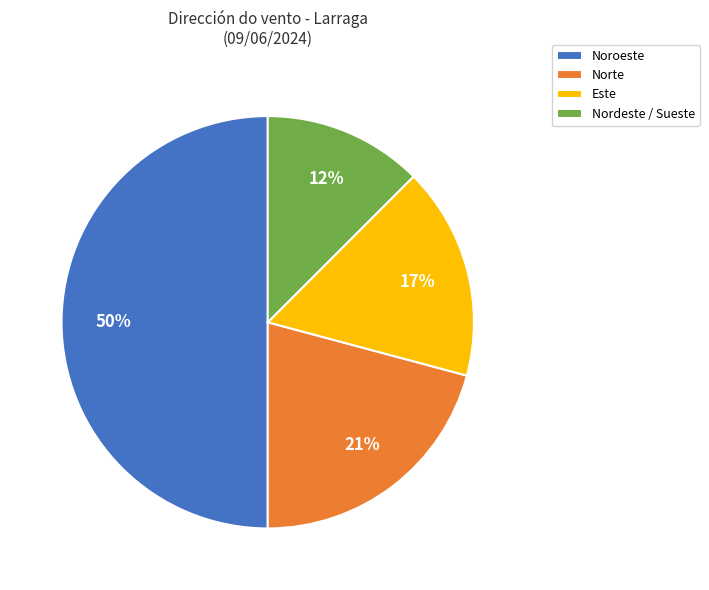

True or false: Noroeste accounts for 50% of the total.

True